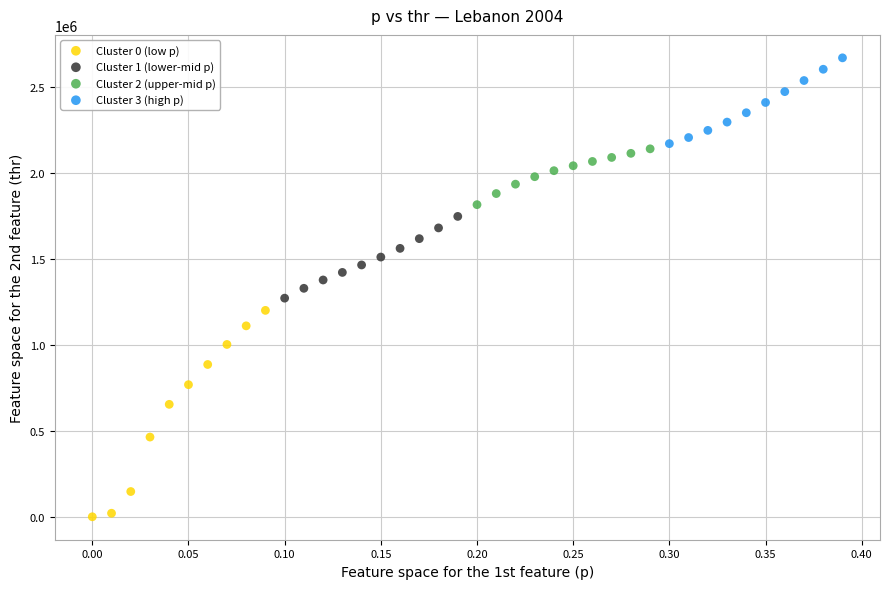

Which series has the widest spread of Y values?

Cluster 0 (low p)